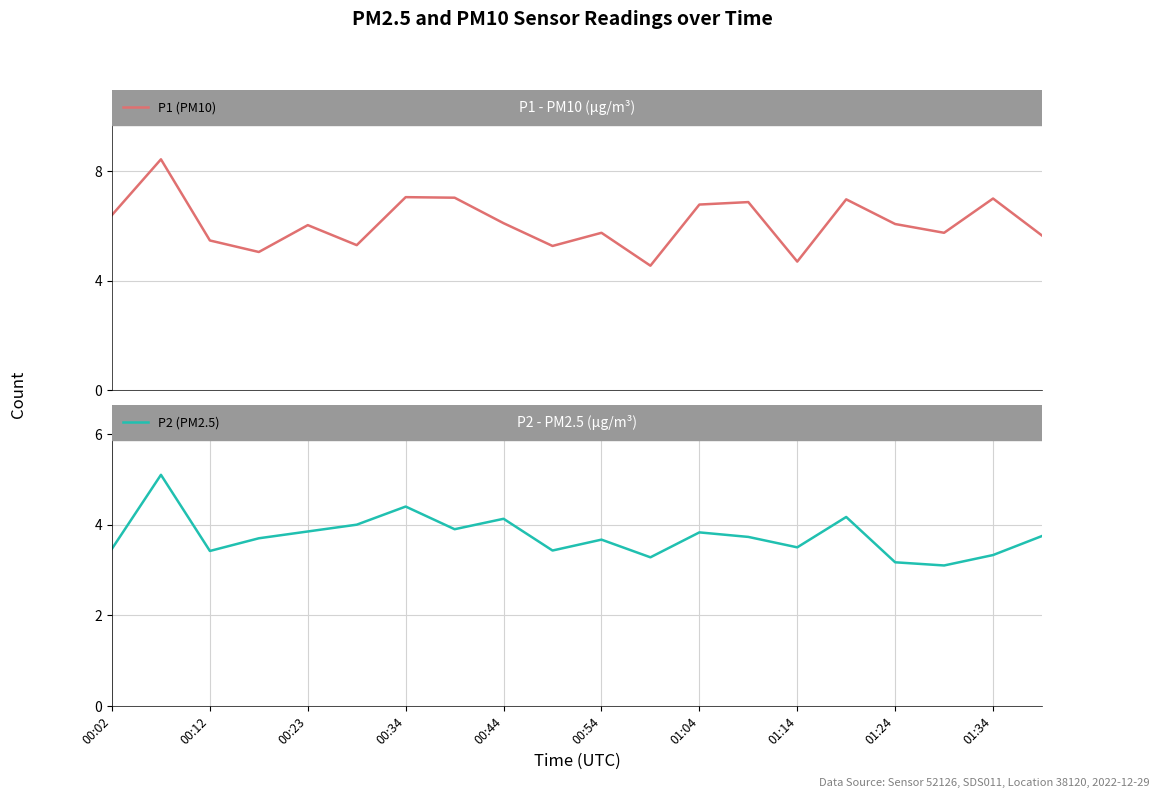

The value of P1 (PM10) at 11 is 7.8. True or false?

False